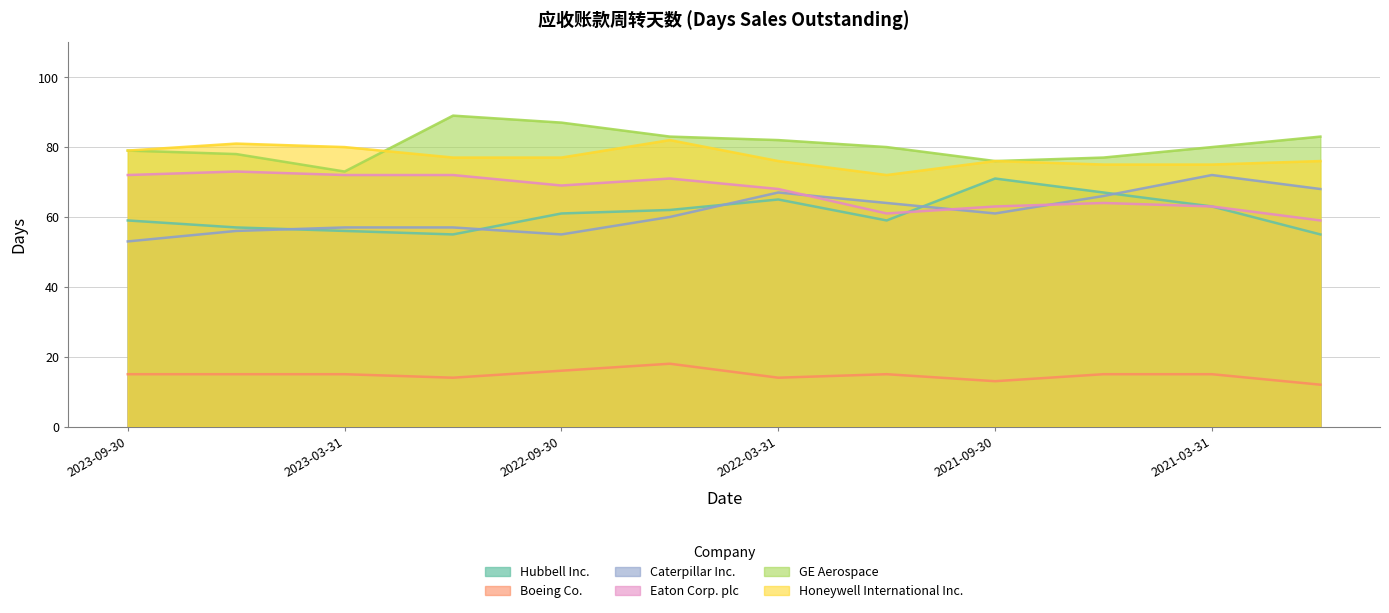

At which category does Caterpillar Inc. reach its first local peak?

2022-03-31